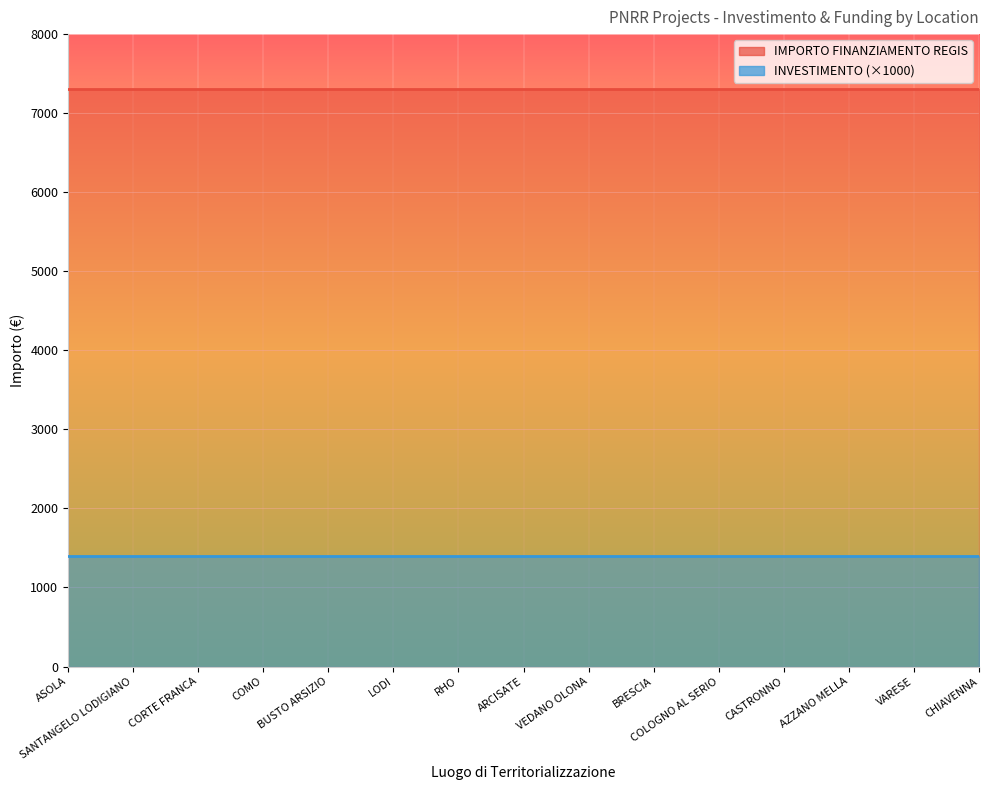

Which has a higher value, AZZANO MELLA or CORTE FRANCA?

AZZANO MELLA